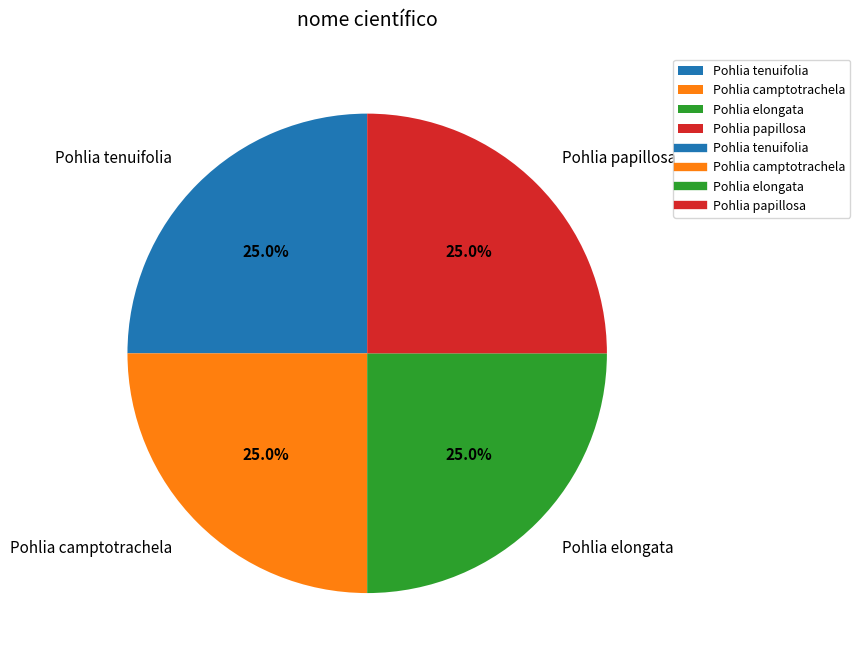

What is the total percentage of Pohlia camptotrachela and Pohlia elongata?

50.0%